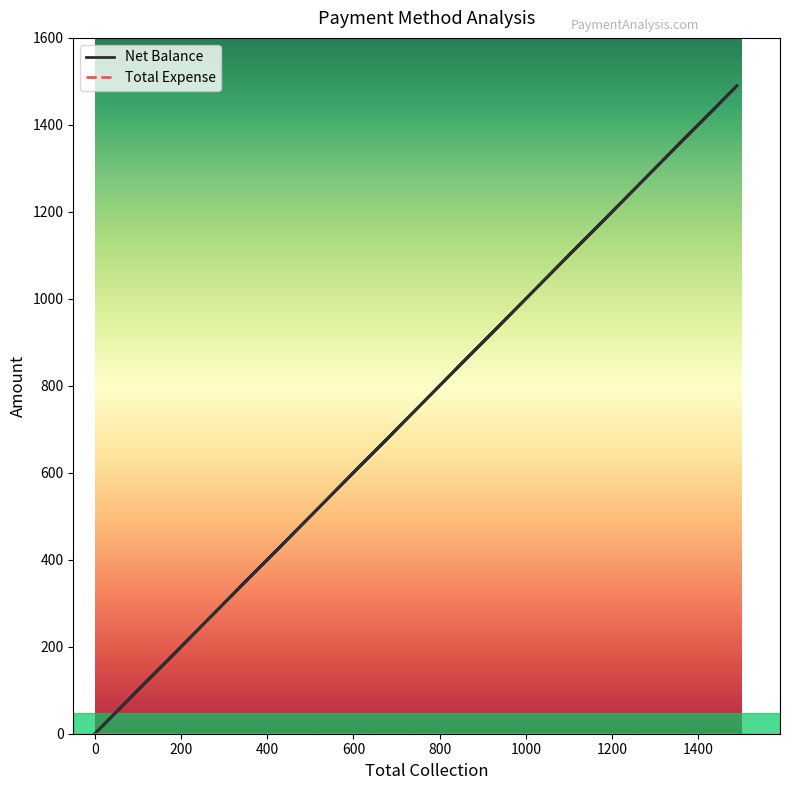

What is the change in value from Cash to Grand Total?

+1490